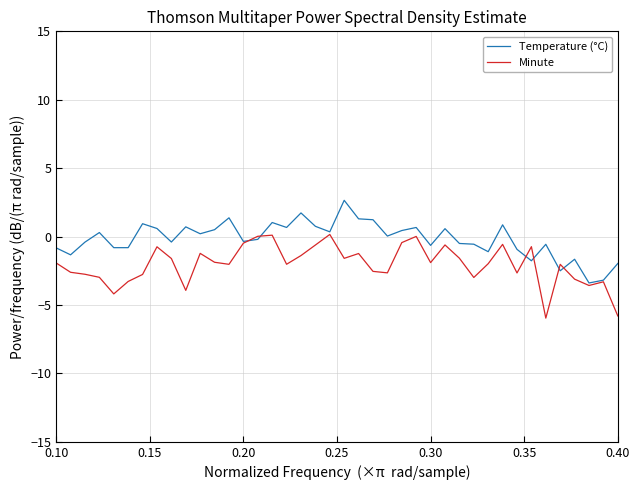

Which series has the largest total across all categories?

Temperature (°C)